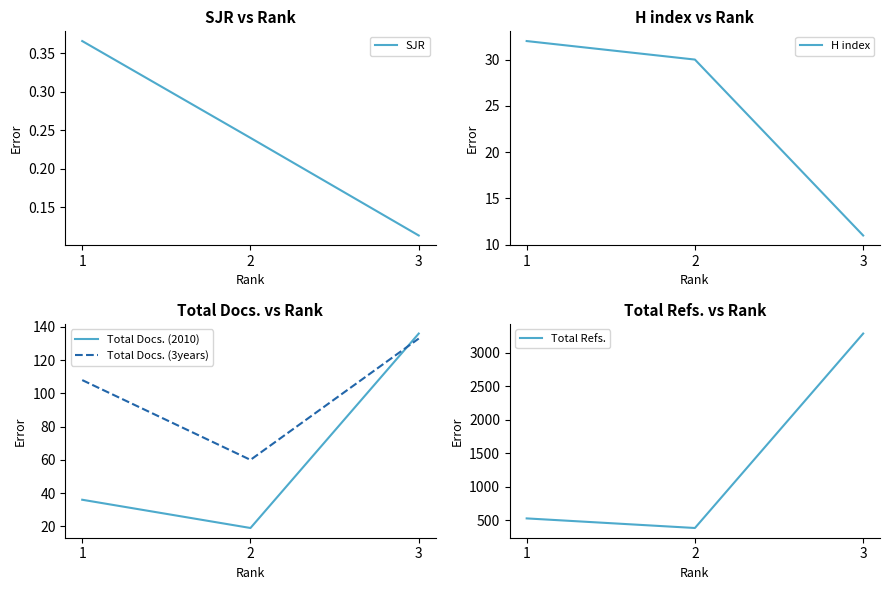

Rank the series by their maximum value, from highest to lowest.

Total Refs., Total Docs. (2010), Total Docs. (3years), H index, SJR